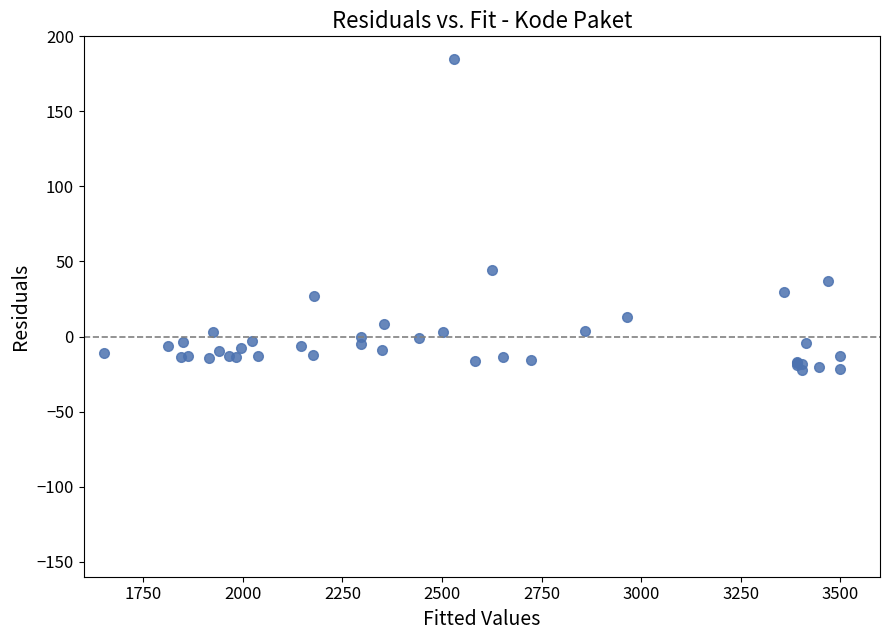

What Y value in the scatter plot is closest to 81?

44.3